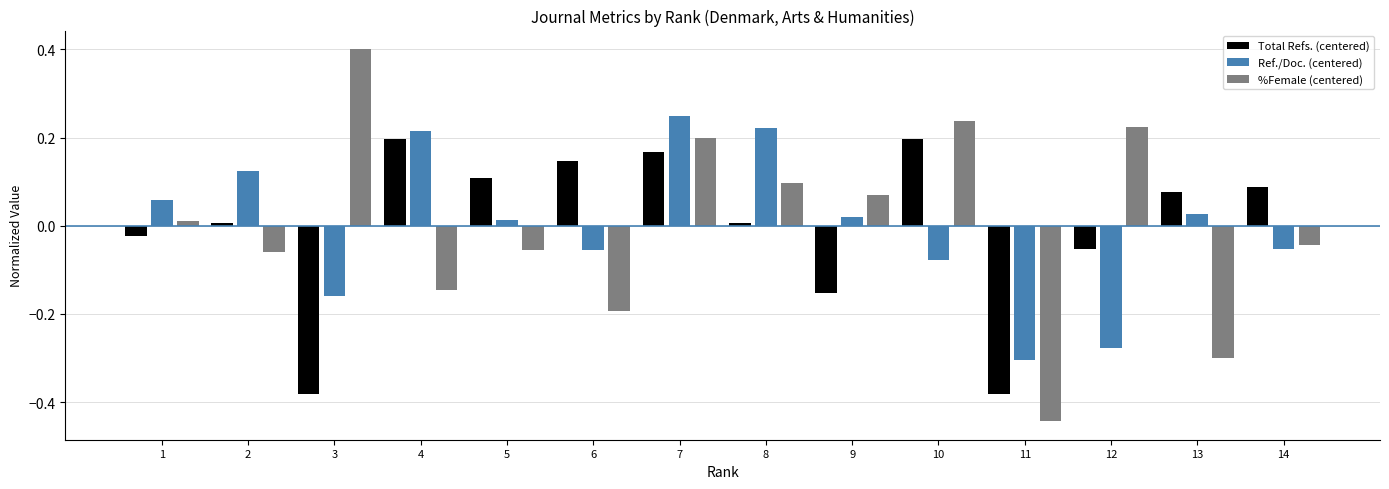

The value of Total Refs. (centered) at 2 is 0.0. True or false?

True